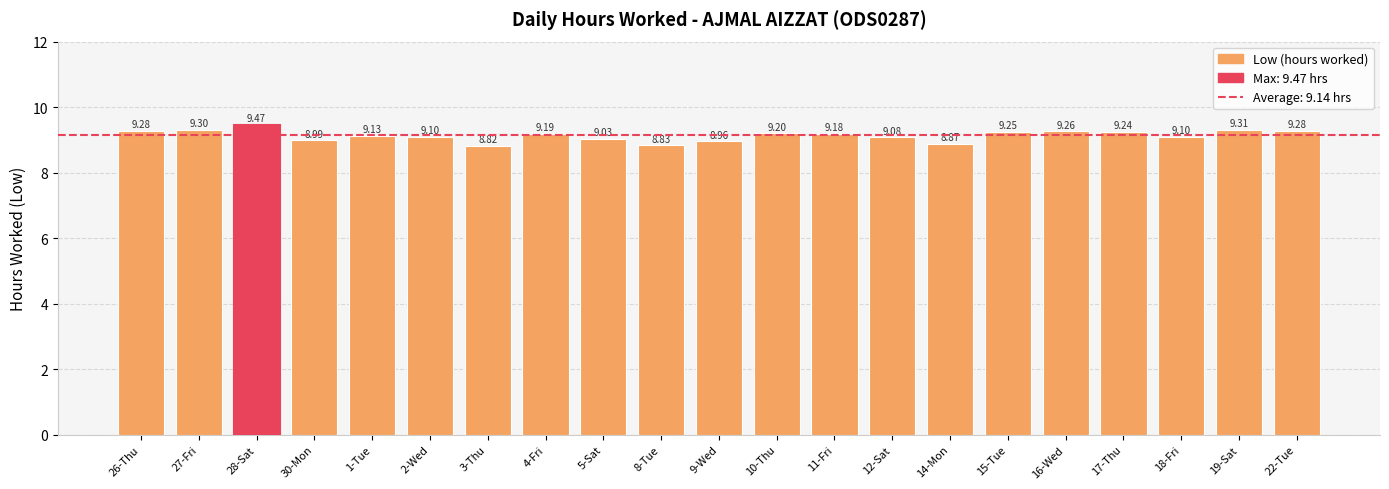

Which category has the lowest value across all series?

3-Thu